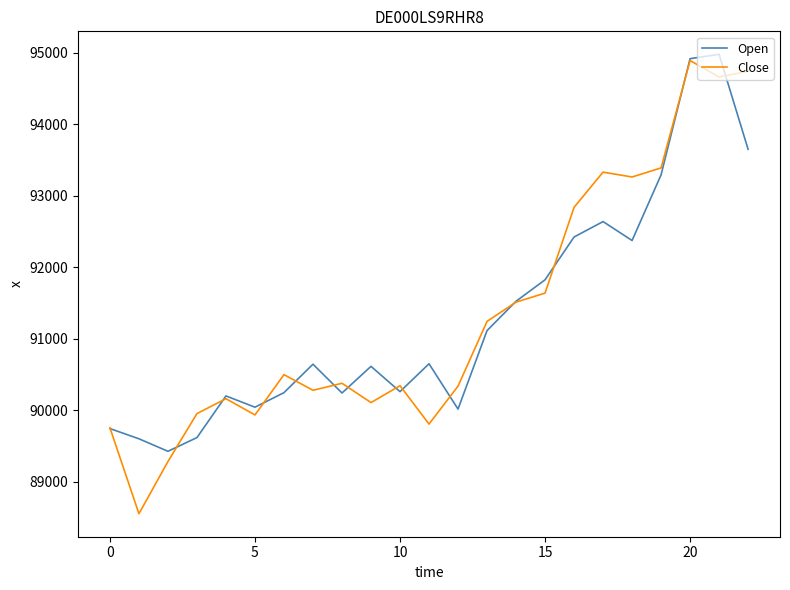

What is the average value of the Open series?

91306